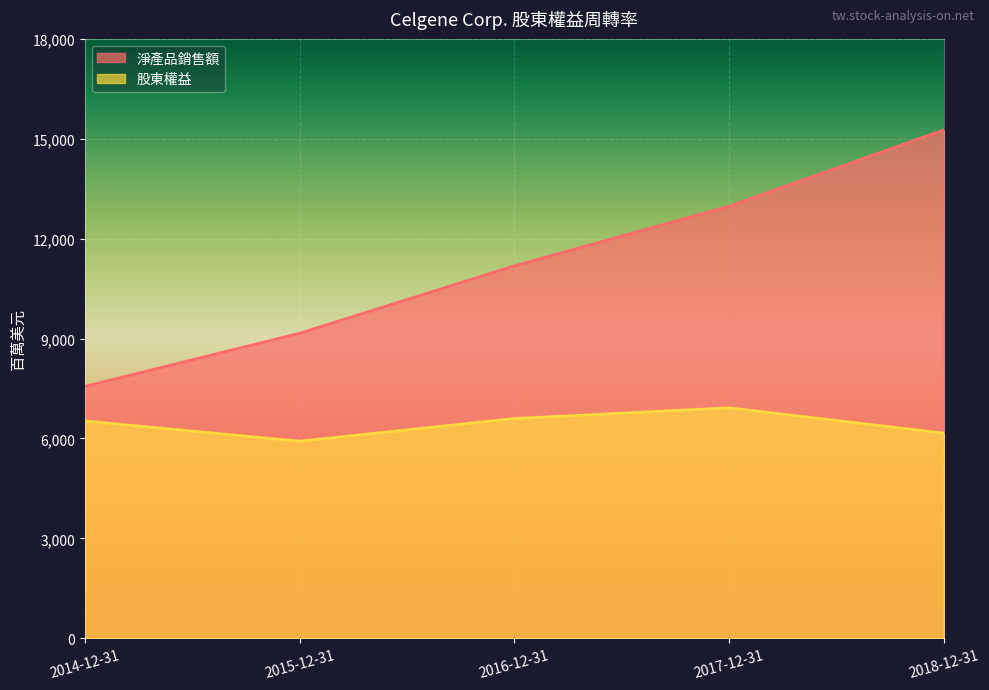

List the labels in order of 淨產品銷售額 value, largest first.

2018-12-31, 2017-12-31, 2016-12-31, 2015-12-31, 2014-12-31